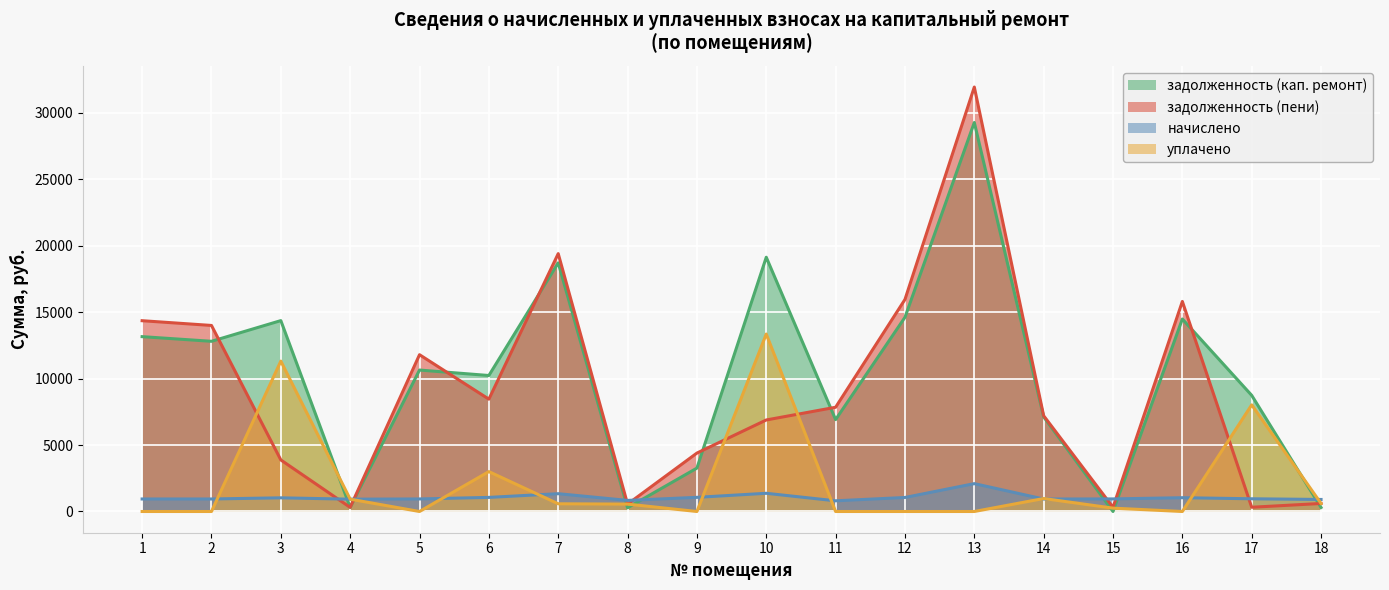

Is it true that уплачено equals 3000.0 at 6?

True